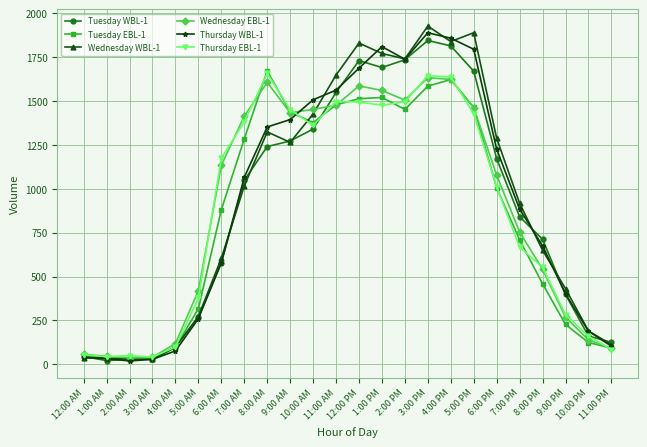

What is the greatest value displayed?

1928